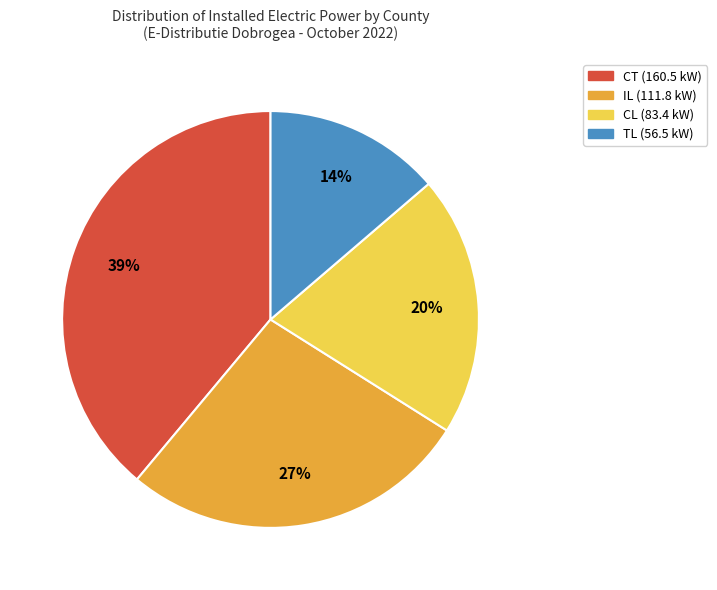

Does any single category account for the majority?

No